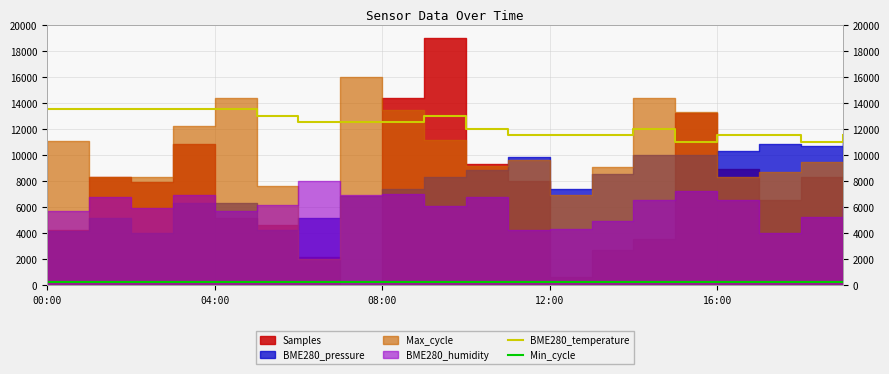

True or false: Min_cycle and BME280_temperature intersect in this chart.

False